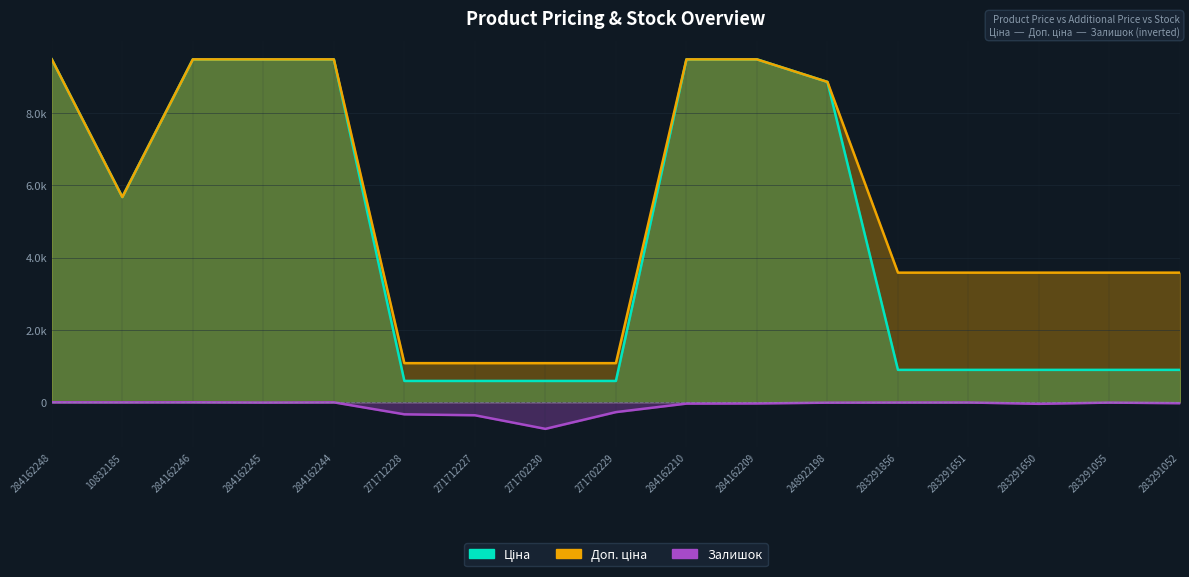

Reading left to right, what are all the values shown in this chart?

Ціна: 284162248=9480.1	10832185=5673.8	284162246=9480.1	284162245=9480.1	284162244=9480.1	271712228=589.9	271712227=589.9	271702230=589.9	271702229=589.9	284162210=9480.1	284162209=9480.1	248922198=8856.7	283291856=895.9	283291651=895.9	283291650=895.9	283291055=895.9	283291052=895.9
Доп. ціна: 284162248=9480.1	10832185=5673.8	284162246=9480.1	284162245=9480.1	284162244=9480.1	271712228=1081.7	271712227=1081.7	271702230=1081.7	271702229=1081.7	284162210=9480.1	284162209=9480.1	248922198=8856.7	283291856=3583.6	283291651=3583.6	283291650=3583.6	283291055=3583.6	283291052=3583.6
Залишок: 284162248=0.0	10832185=-2.0	284162246=0.0	284162245=-8.0	284162244=-2.0	271712228=-333.0	271712227=-359.0	271702230=-735.0	271702229=-272.0	284162210=-37.0	284162209=-33.0	248922198=-11.0	283291856=-7.0	283291651=-6.0	283291650=-43.0	283291055=-9.0	283291052=-26.0